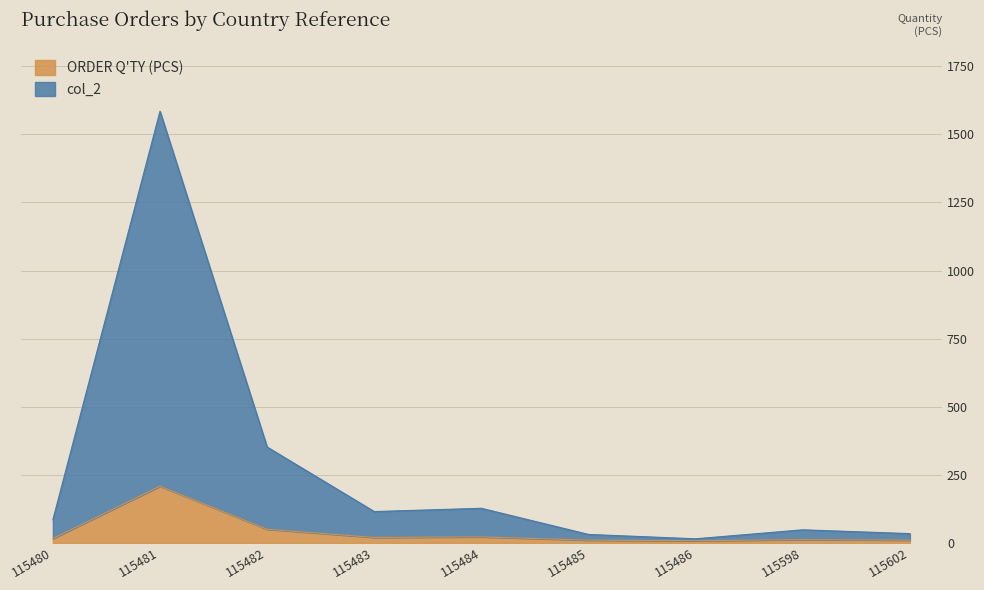

Rank the series by their average value, from highest to lowest.

col_2, ORDER Q'TY (PCS)